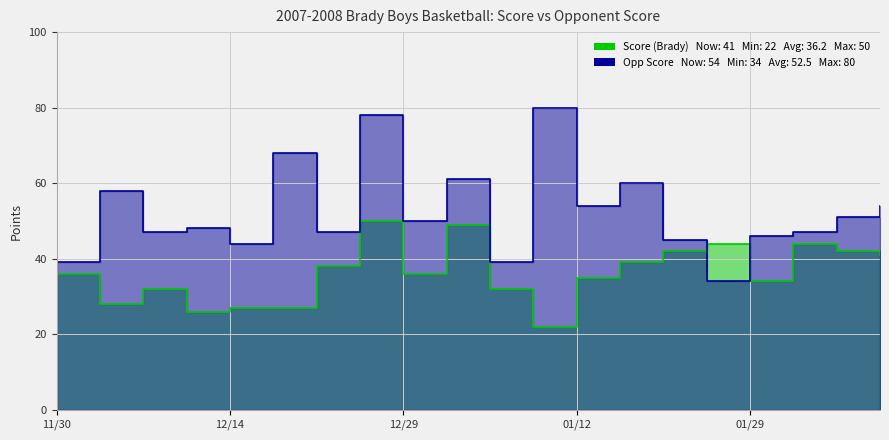

Does the chart have visible grid lines?

Yes